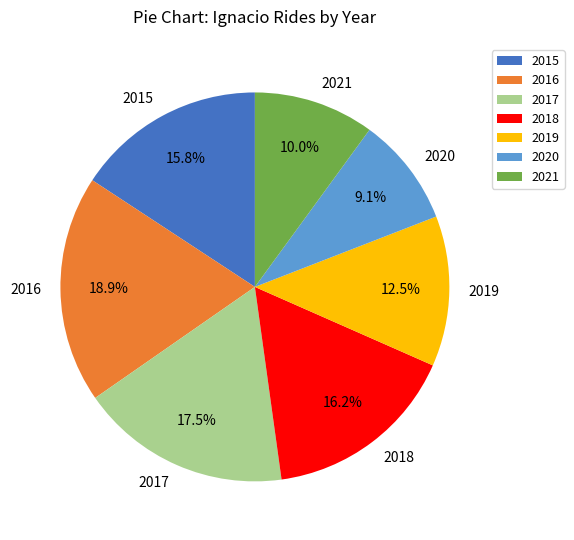

The 2017 slice represents 12% of the pie. True or false?

False